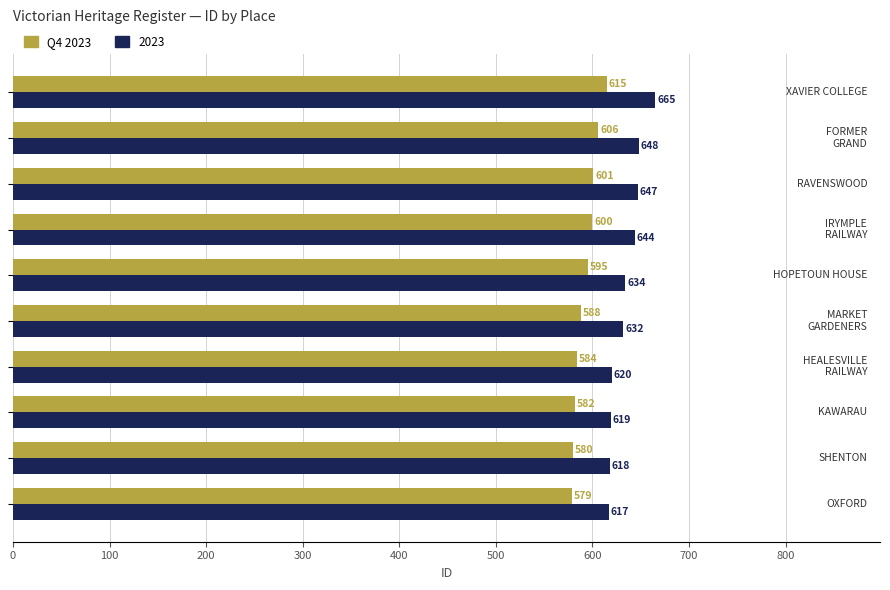

What is the maximum value shown in the chart?

665